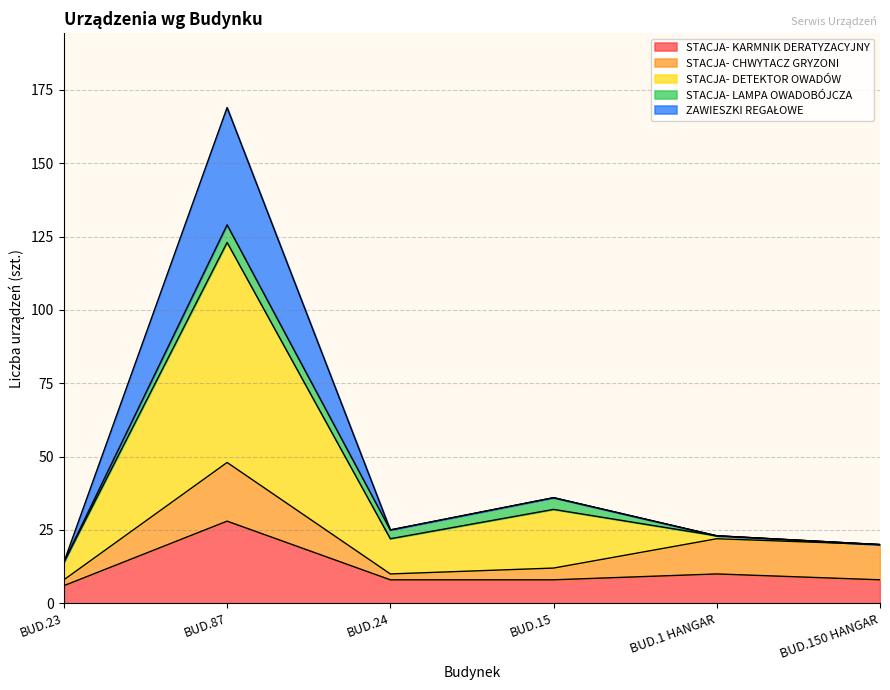

What is the lowest value of the STACJA- KARMNIK DERATYZACYJNY series?

6